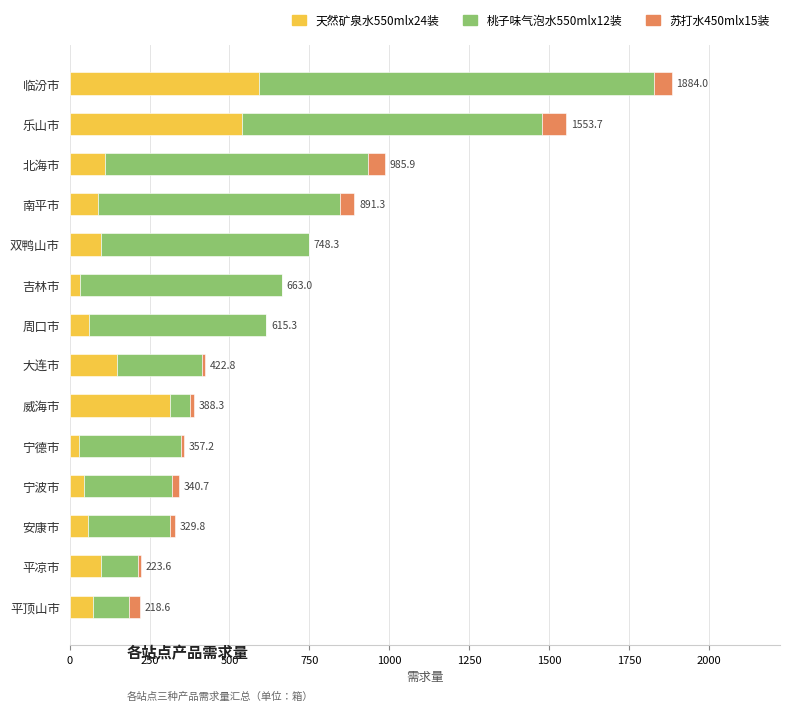

The 天然矿泉水550mlx24装 series shows 59.0 at 周口市. True or false?

True